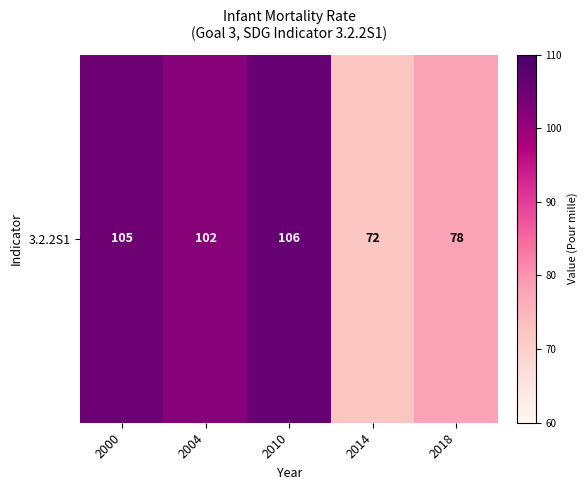

Is it true that the value at 2004 is 102?

True